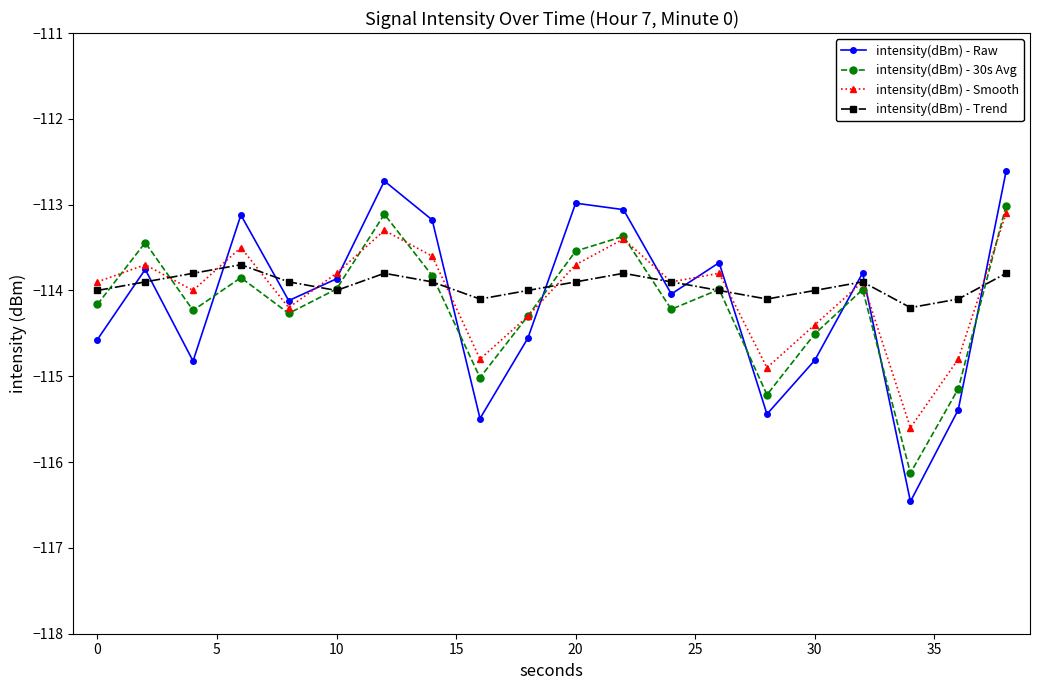

Rank the series by their maximum value, from highest to lowest.

intensity(dBm) - Raw, intensity(dBm) - 30s Avg, intensity(dBm) - Smooth, intensity(dBm) - Trend